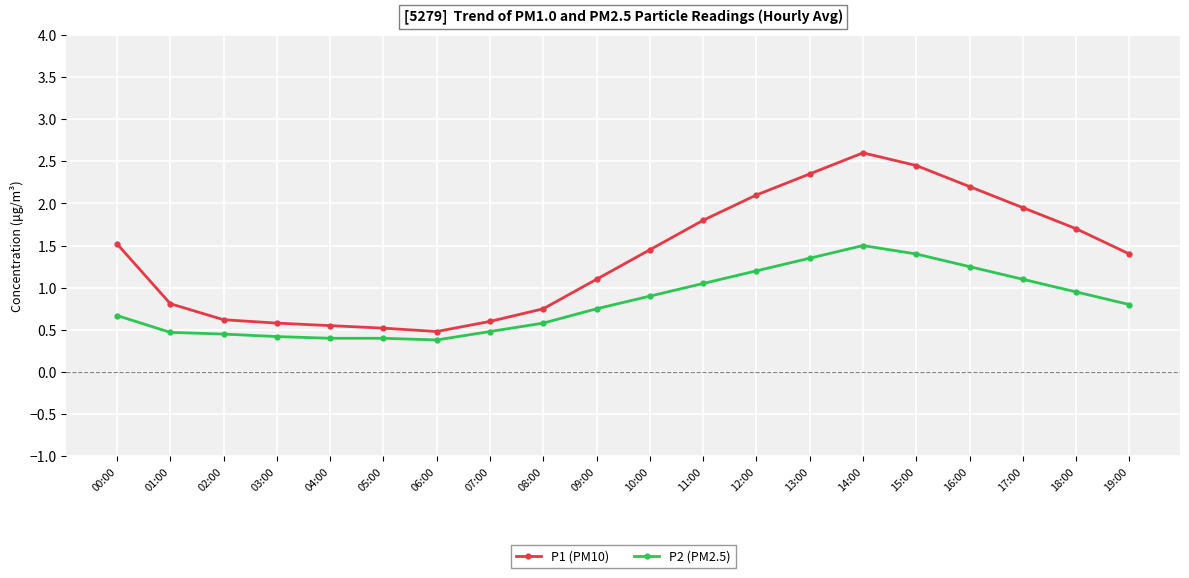

What position from the left is 16:00?

17